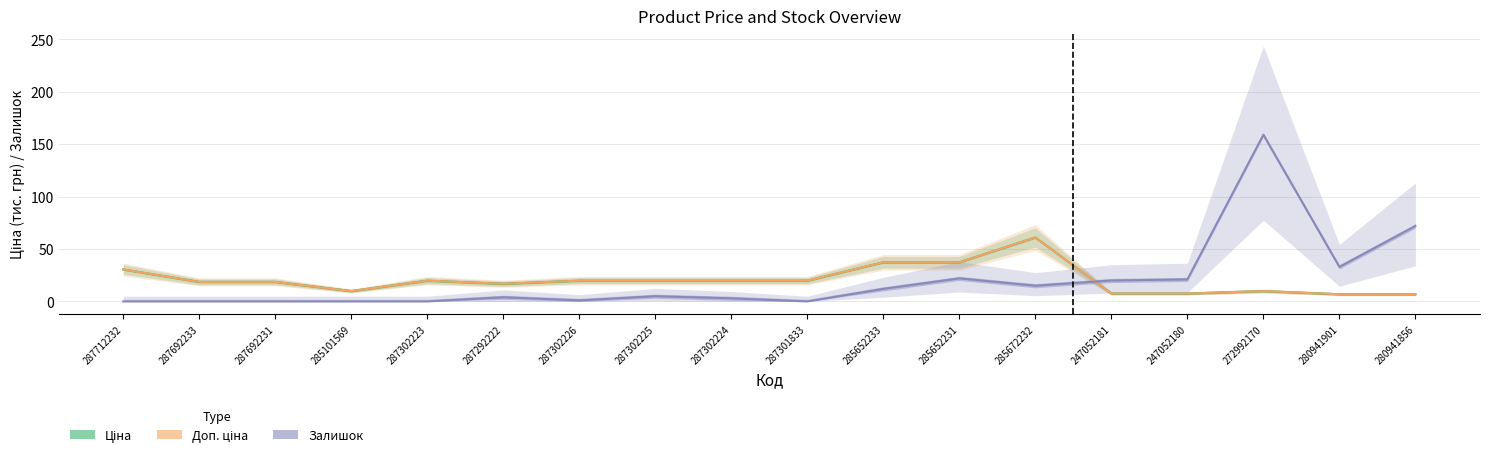

How many values in the Доп. ціна series are below 19?

9